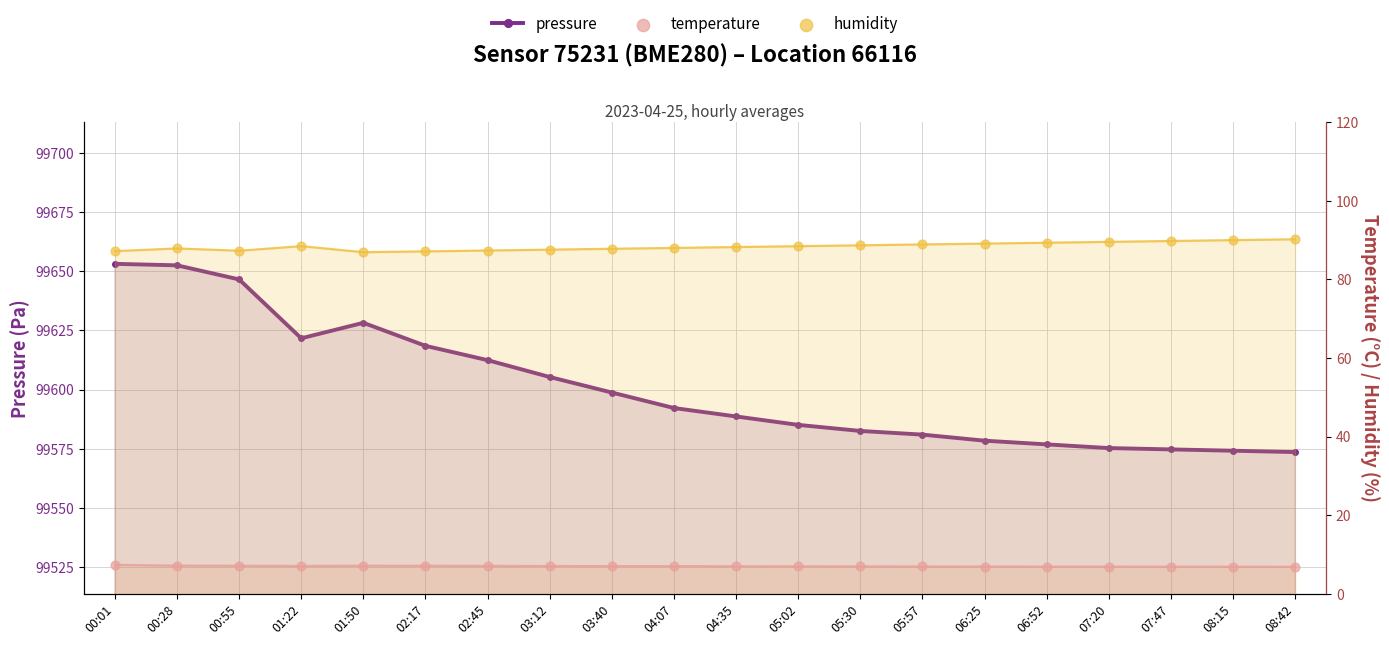

Is the value of temperature at 00:01 greater than the value of humidity at 00:28?

No